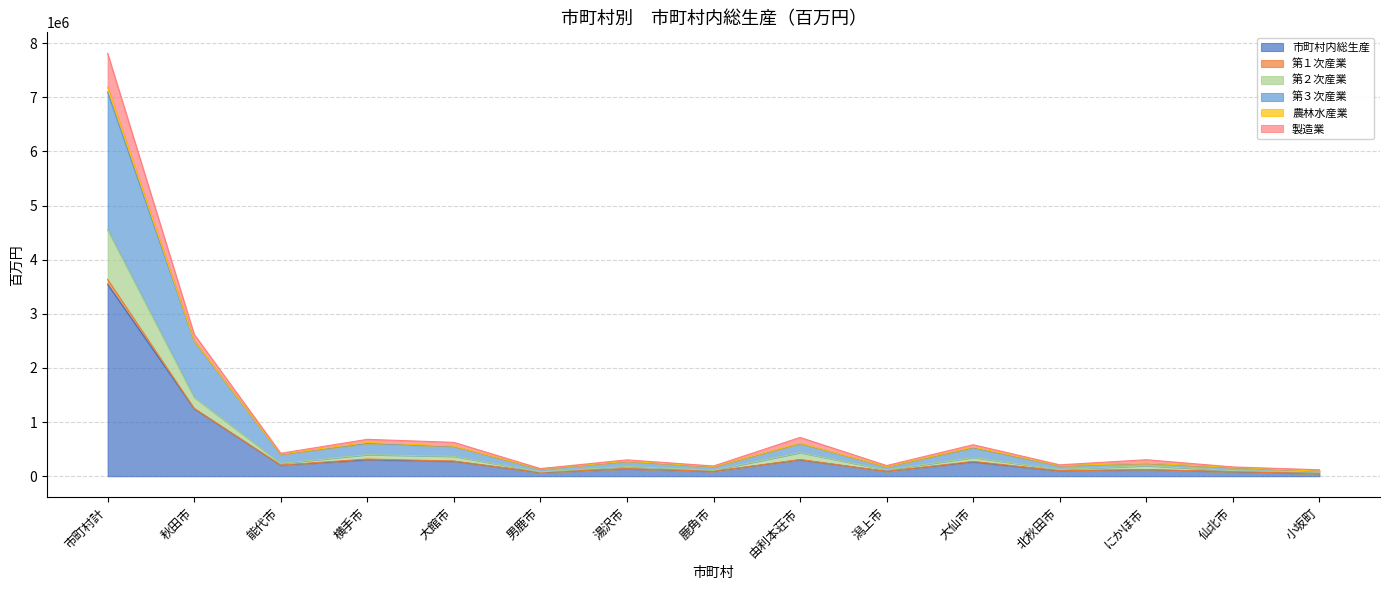

What position from the left is 男鹿市?

6